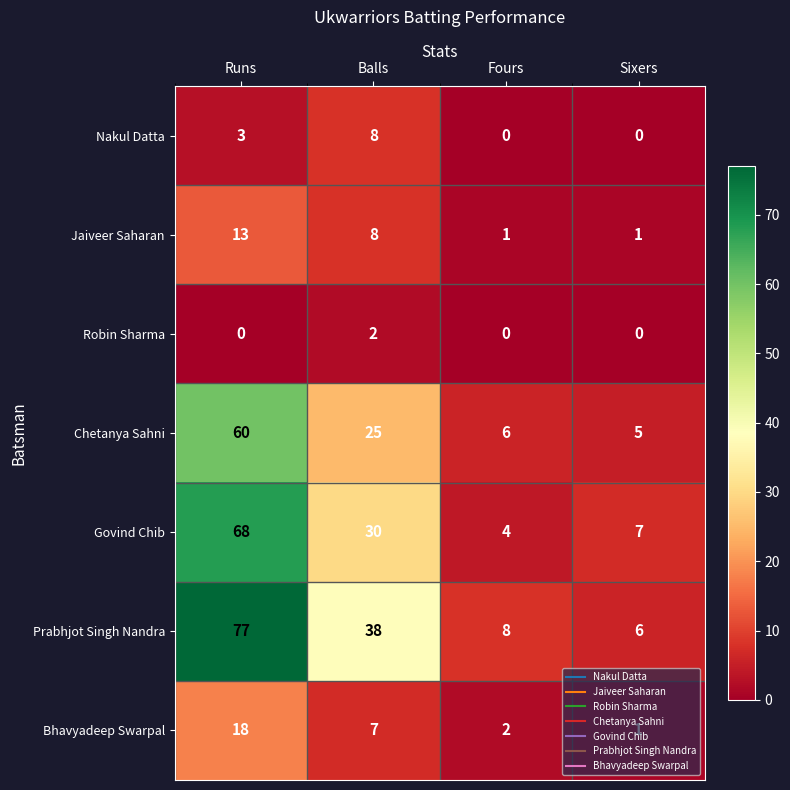

What is the maximum value shown in the chart?

77